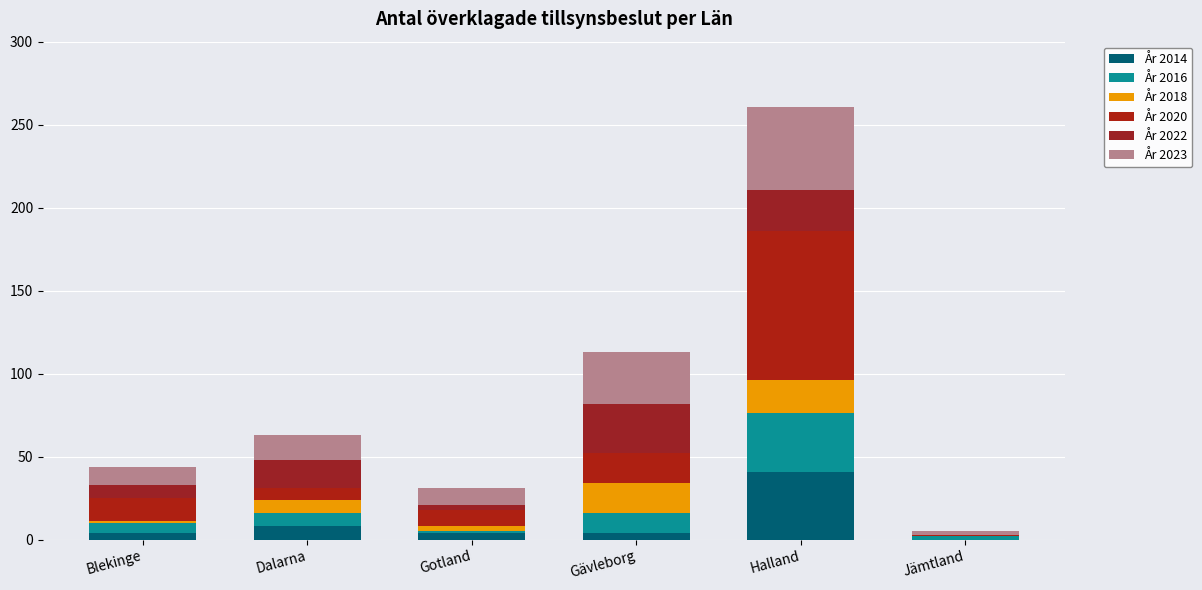

How many series are shown in this chart?

6